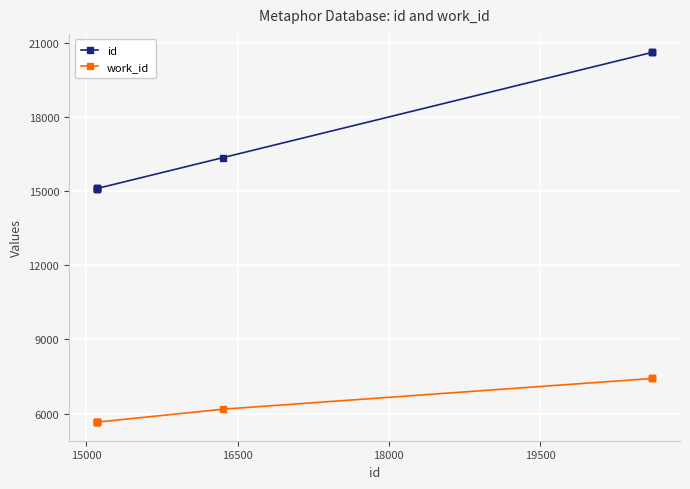

What is the average value of the id series?

16882